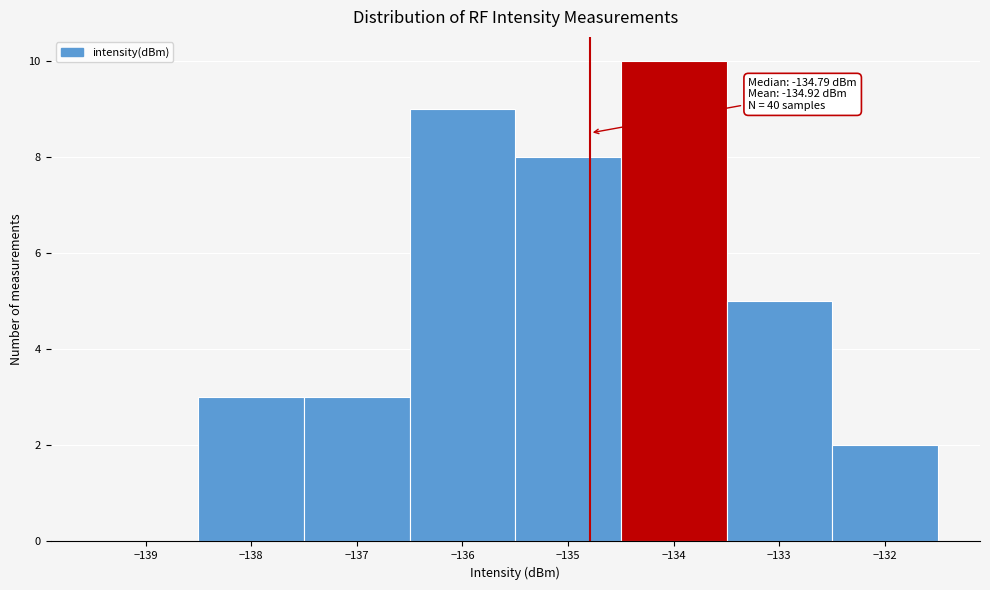

Which range on the x-axis has the tallest bar?

-134.5 to -133.5